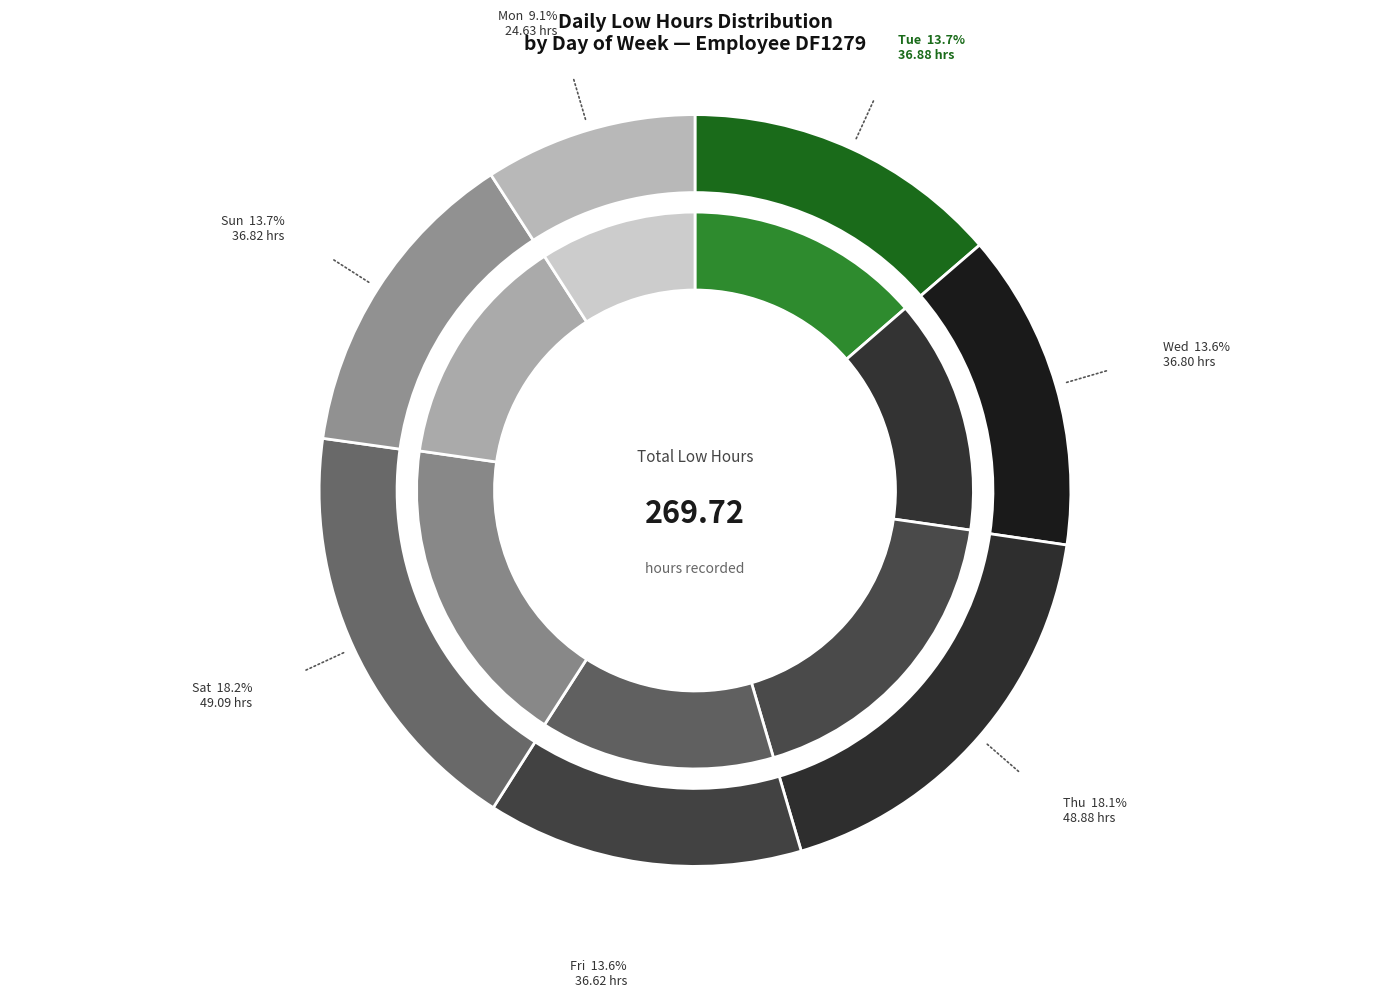

Does 21-Sat account for over 50% of the chart?

No